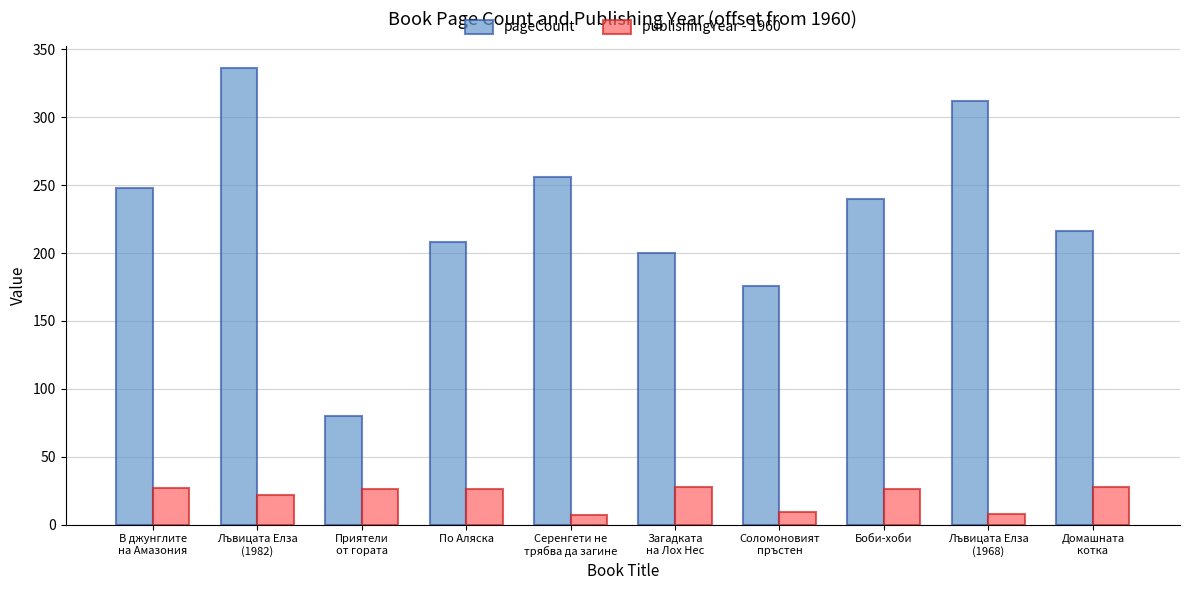

List the series in order of their overall mean, lowest first.

publishingYear - 1960, pageCount